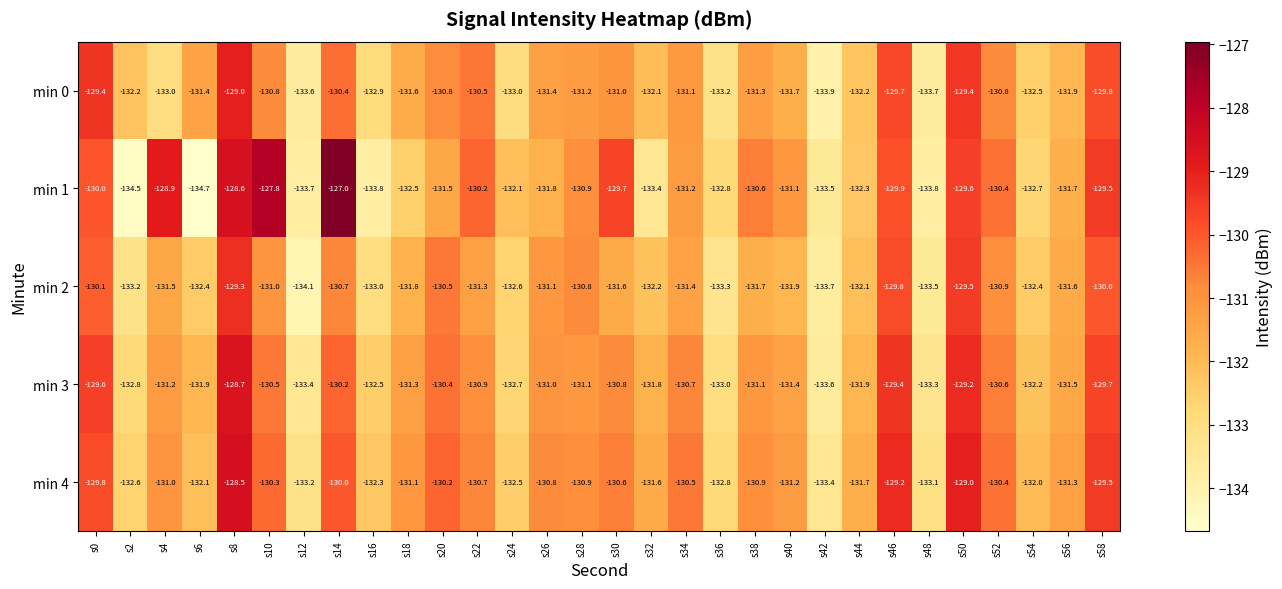

Is it true that min 2 equals -87.7 at s2?

False